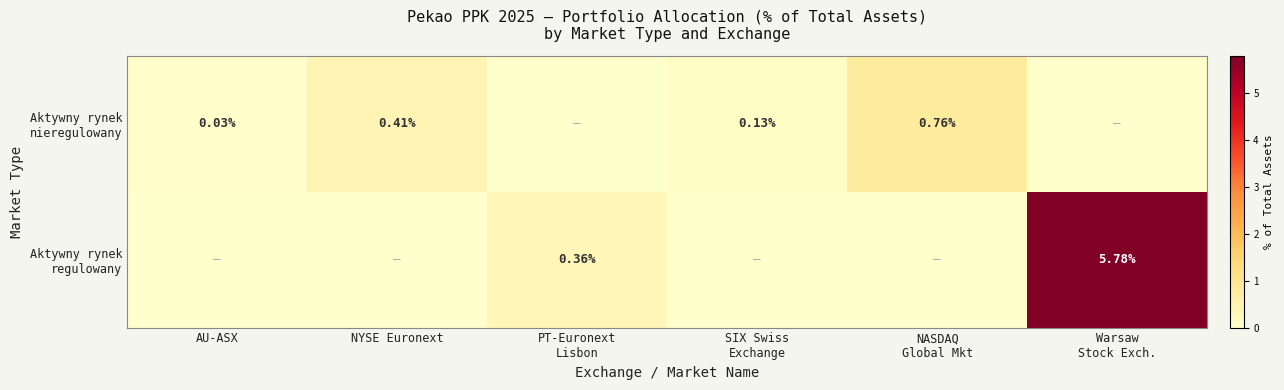

At SIX Swiss
Exchange, list the series in order from smallest to largest.

row_1, row_0